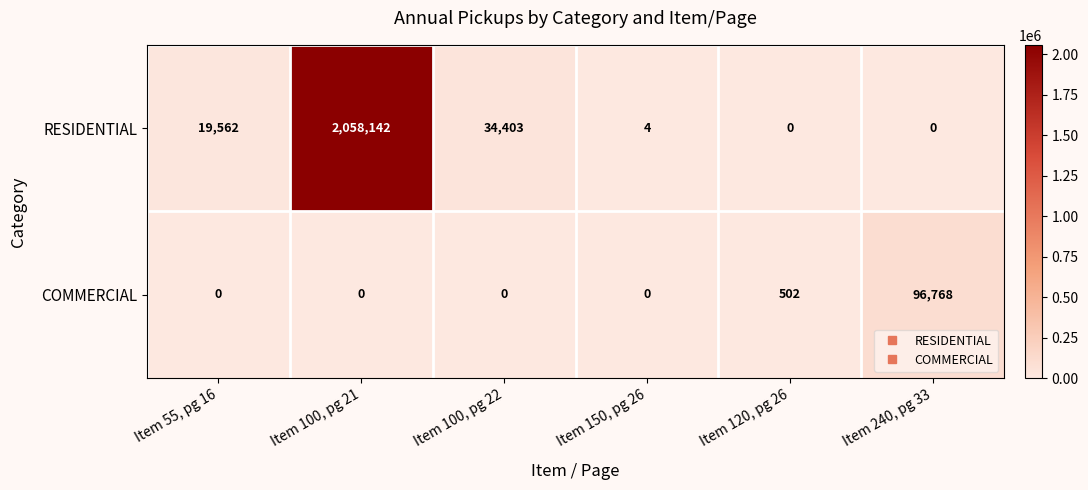

What is the spread (max minus min) of values at Item 120, pg 26?

502